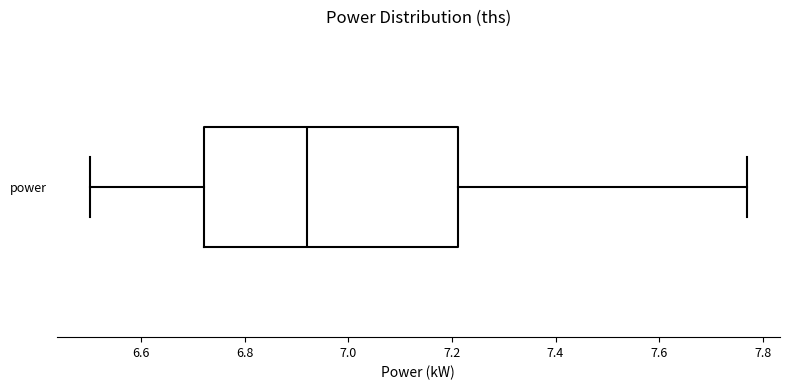

Where does the left whisker of the box for power end on the x-axis? The values are not printed on the chart, so give them approximately, as read against the axis.

6.50